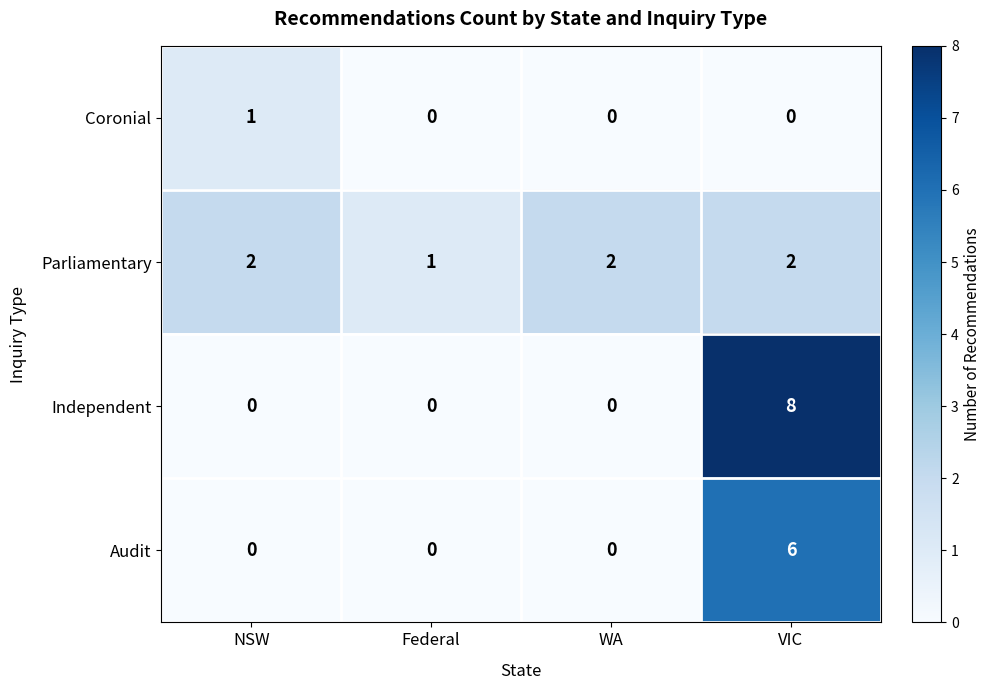

Reading left to right, what are all the values shown in this chart?

Coronial: NSW=1	Federal=0	WA=0	VIC=0
Parliamentary: NSW=2	Federal=1	WA=2	VIC=2
Independent: NSW=0	Federal=0	WA=0	VIC=8
Audit: NSW=0	Federal=0	WA=0	VIC=6